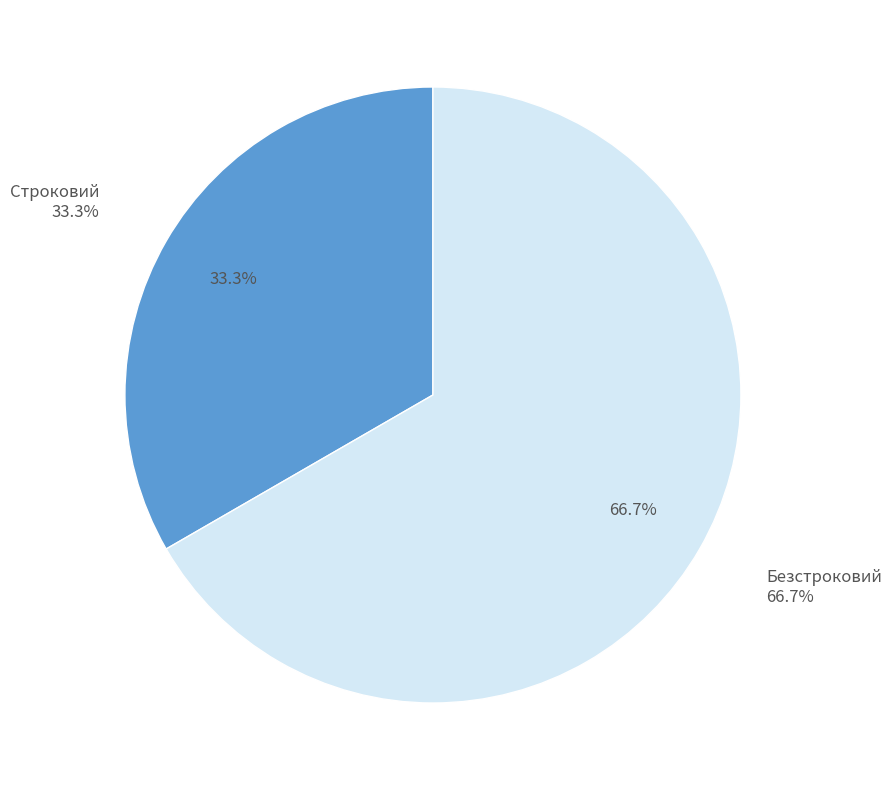

To the nearest percent, what percentage of the pie is Безстроковий?

67%